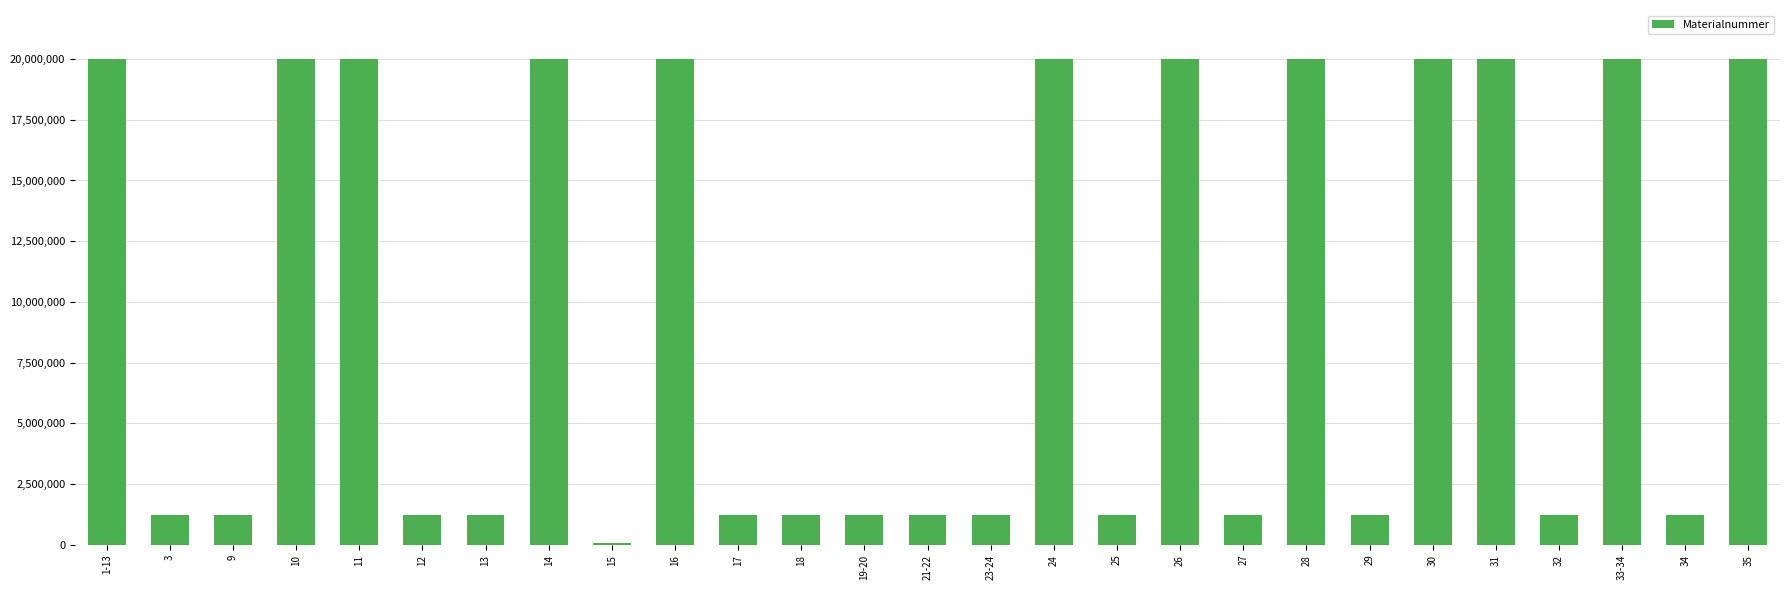

True or false: the data shows 2134685 at 13.

False